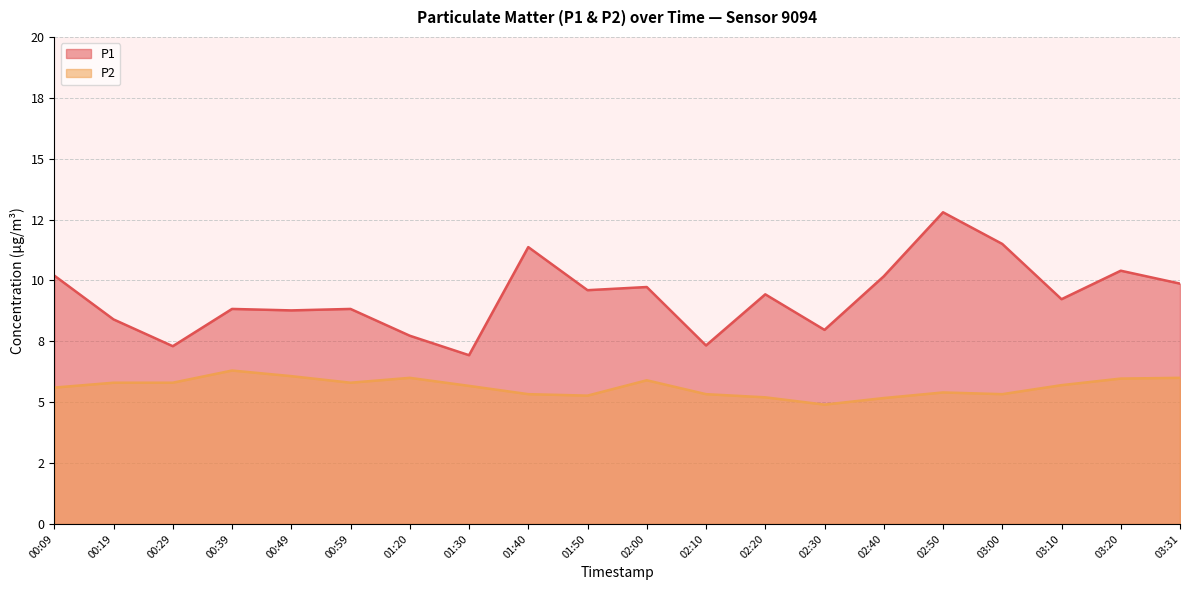

Where does the P2 series first go above 5?

00:09